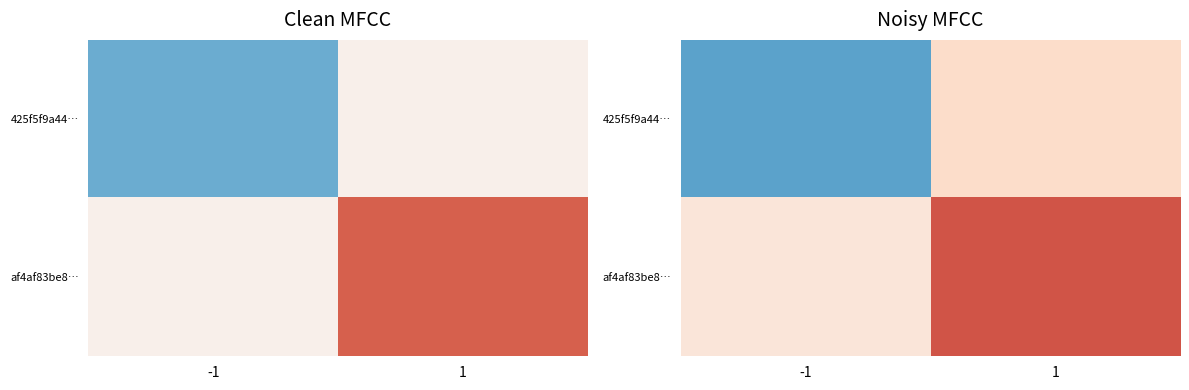

What is the spread (max minus min) of values at -1?

6.6